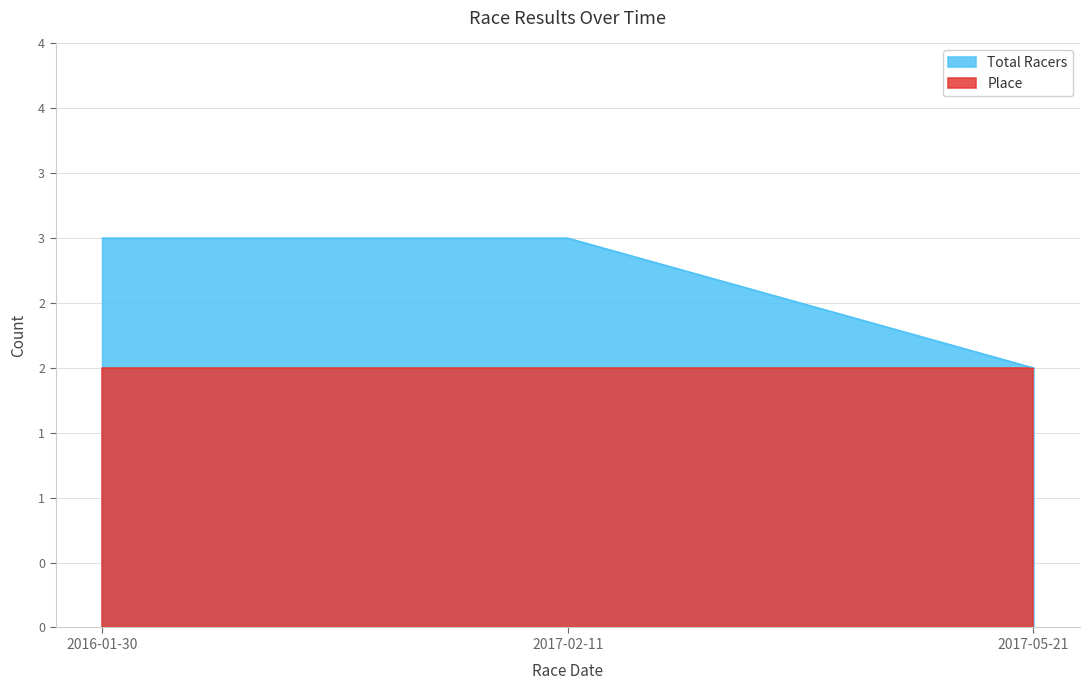

Is it true that the value at 2016-01-30 is 4?

False